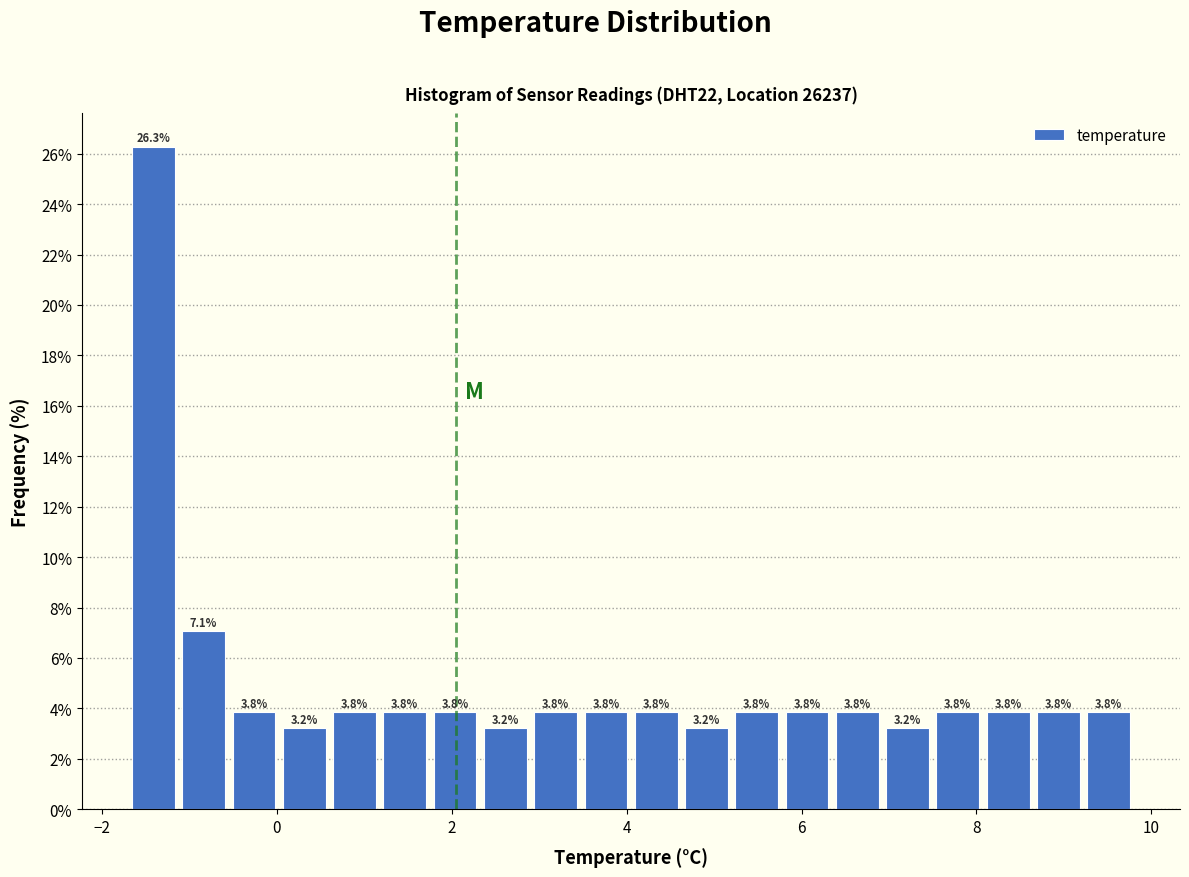

Around what value on the x-axis is the tallest bar? Give the approximate position of its centre, as read against the axis.

-1.4